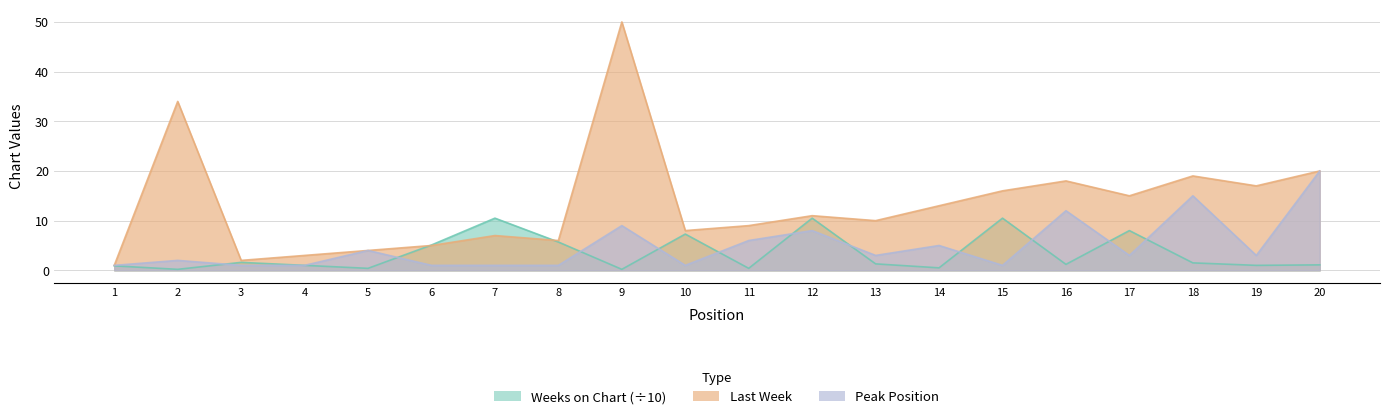

Which label corresponds to the smallest value in the chart?

2